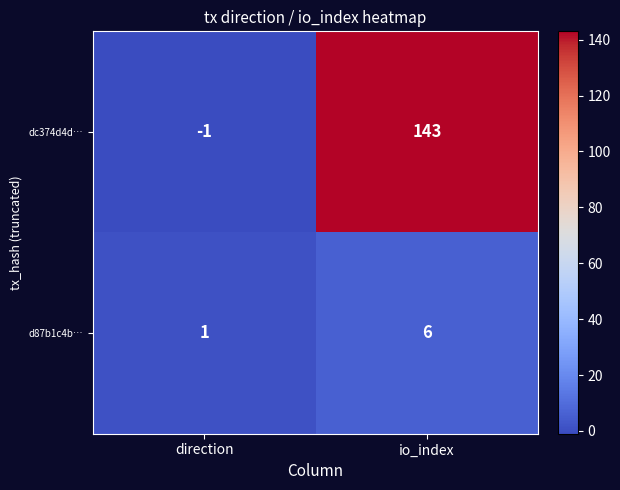

The d87b1c4b… series shows 9 at io_index. True or false?

False